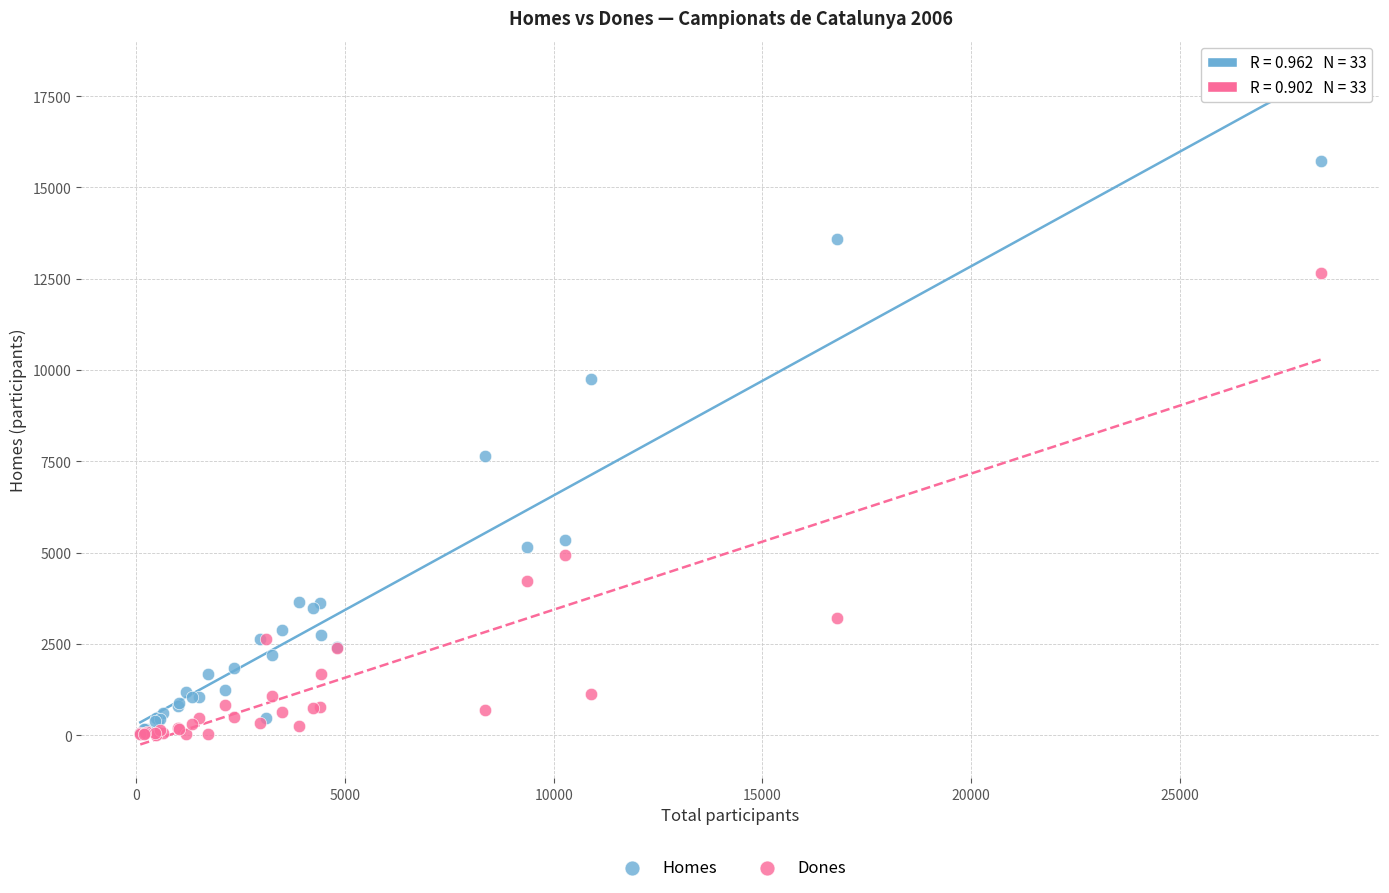

Across all series, what Y value is closest to 7867?

7656